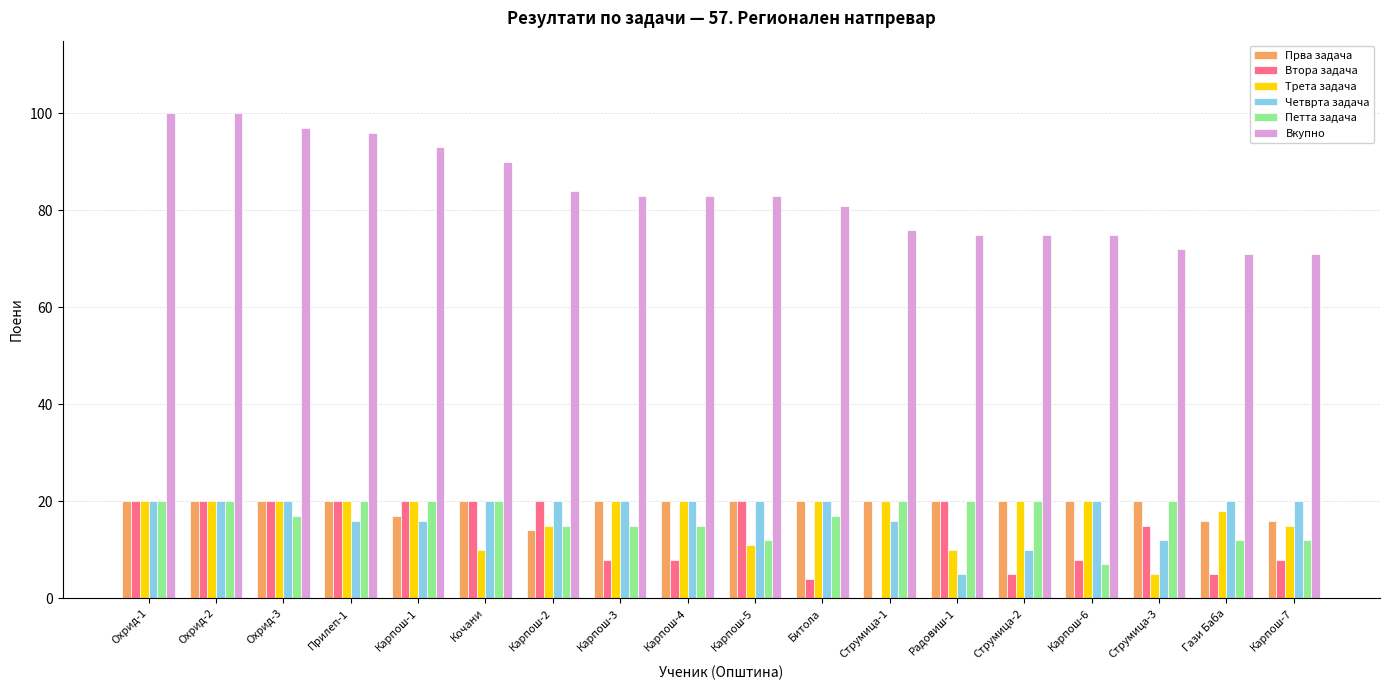

What is the sum of all Петта задача values?

302